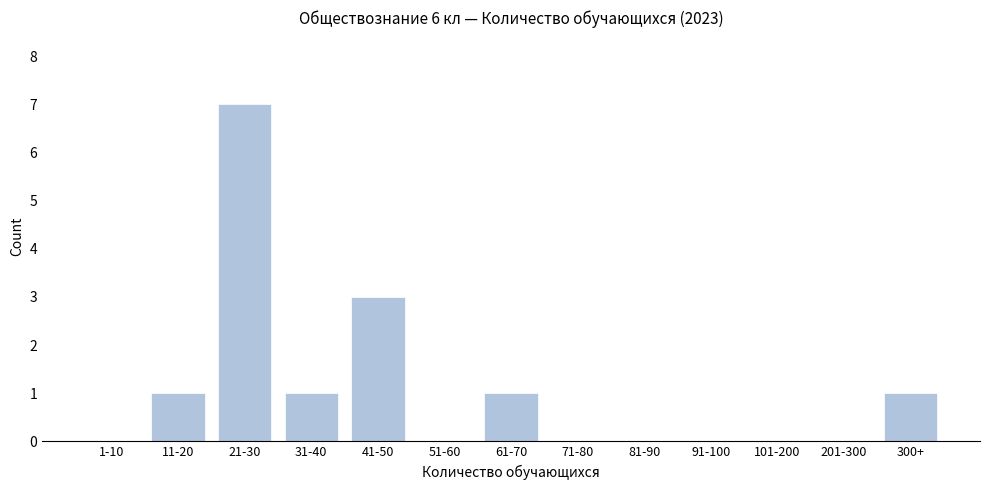

Reading right to left, extract all data points from this chart.

300+=1	201-300=0	101-200=0	91-100=0	81-90=0	71-80=0	61-70=1	51-60=0	41-50=3	31-40=1	21-30=7	11-20=1	1-10=0